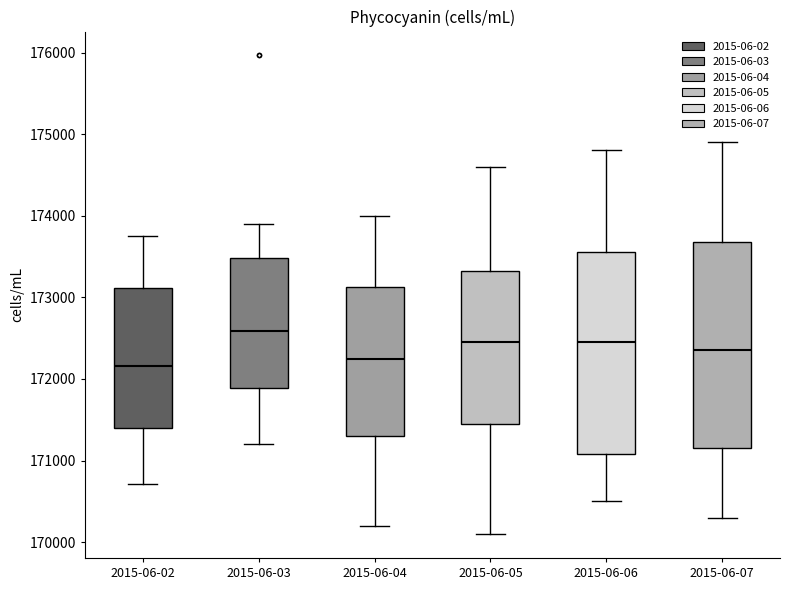

Reading left to right, read every box against the y-axis: the position of its median line, the range the box covers, and the ends of its whiskers. The values are not printed on the chart, so give them approximately, as read against the axis.

2015-06-02: median 172200, box 171400 to 173100, whiskers 170700 to 173800
2015-06-03: median 172600, box 171900 to 173500, whiskers 171200 to 173900
2015-06-04: median 172300, box 171300 to 173100, whiskers 170200 to 174000
2015-06-05: median 172500, box 171500 to 173300, whiskers 170100 to 174600
2015-06-06: median 172500, box 171100 to 173600, whiskers 170500 to 174800
2015-06-07: median 172400, box 171200 to 173700, whiskers 170300 to 174900